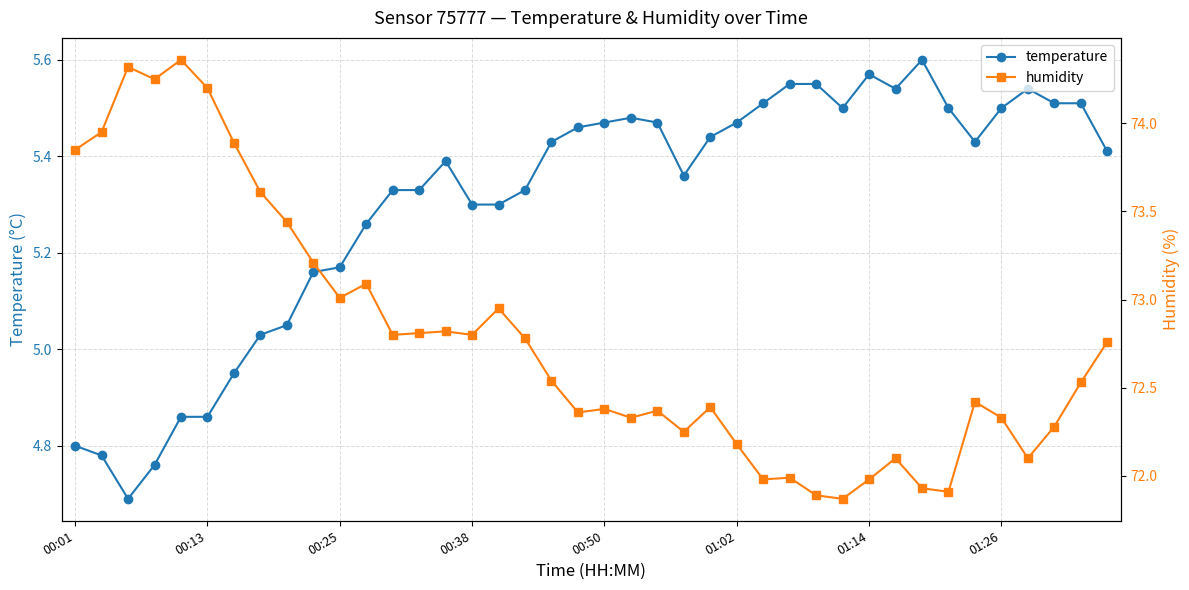

What are all the series names shown in the legend?

temperature, humidity